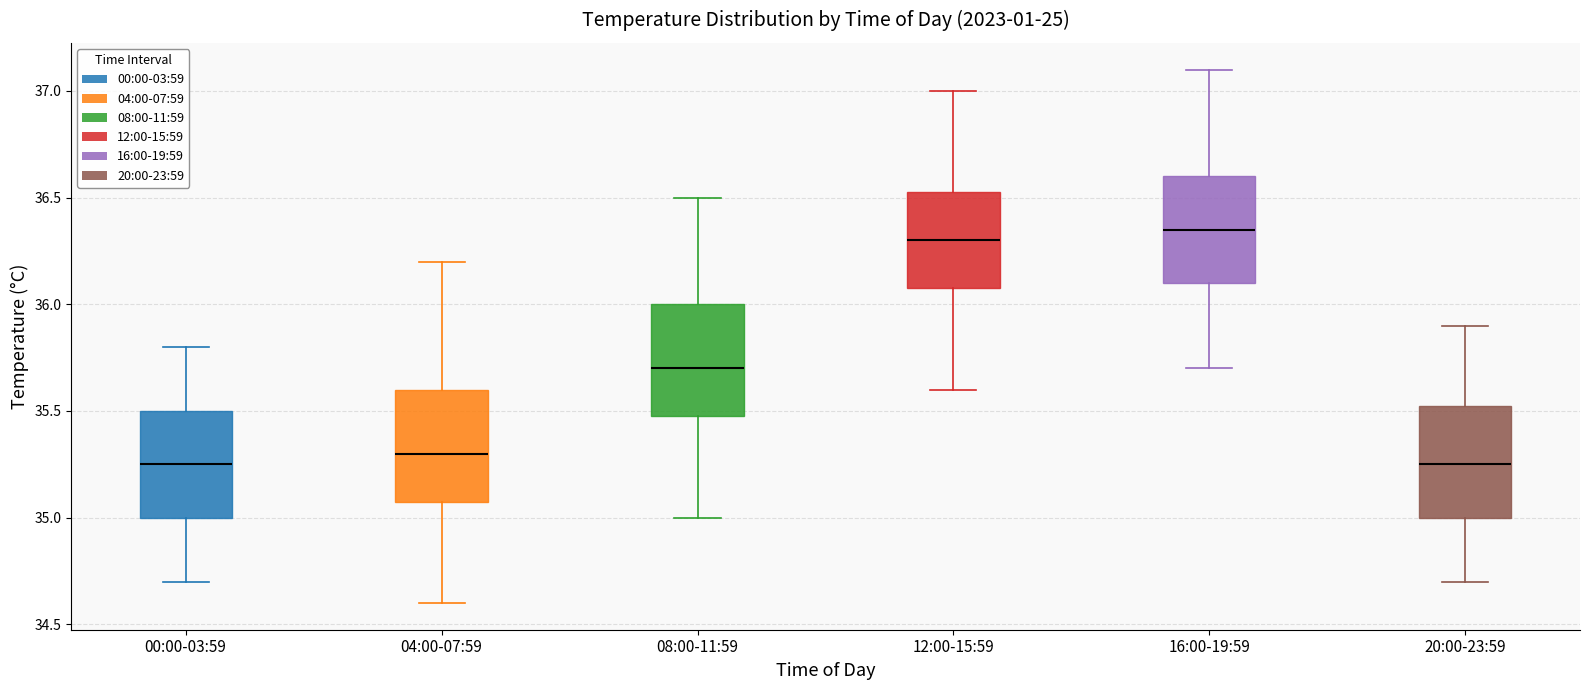

Where does the median line of the box for 08:00-11:59 sit on the y-axis? The values are not printed on the chart, so give them approximately, as read against the axis.

35.70